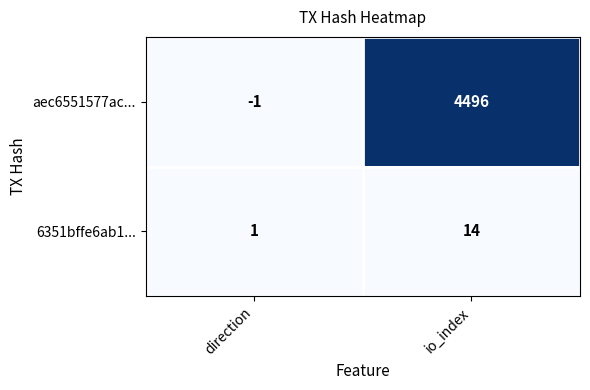

List the series in order of their overall mean, lowest first.

6351bffe6ab1..., aec6551577ac...